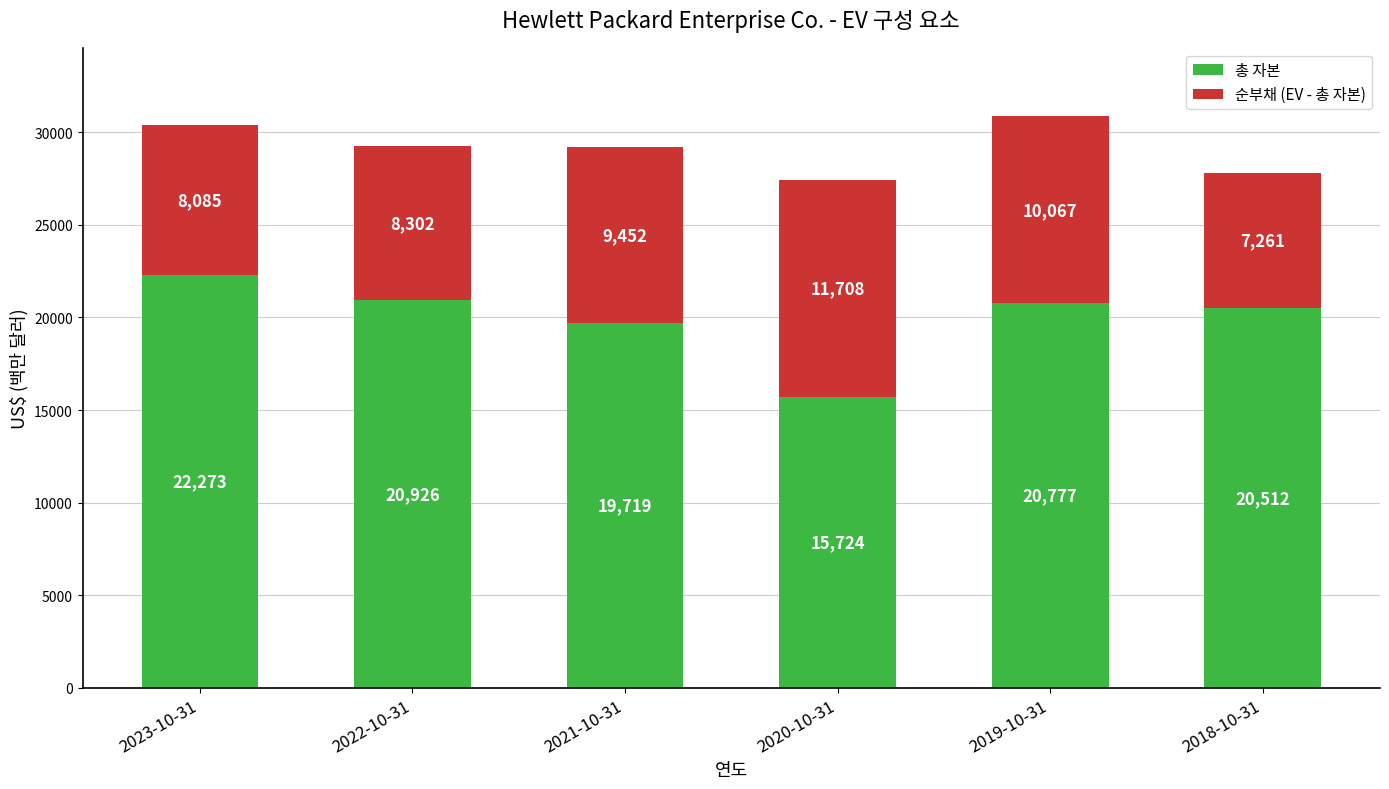

Rank the categories by 총 자본 value from lowest to highest.

2020-10-31, 2021-10-31, 2018-10-31, 2019-10-31, 2022-10-31, 2023-10-31